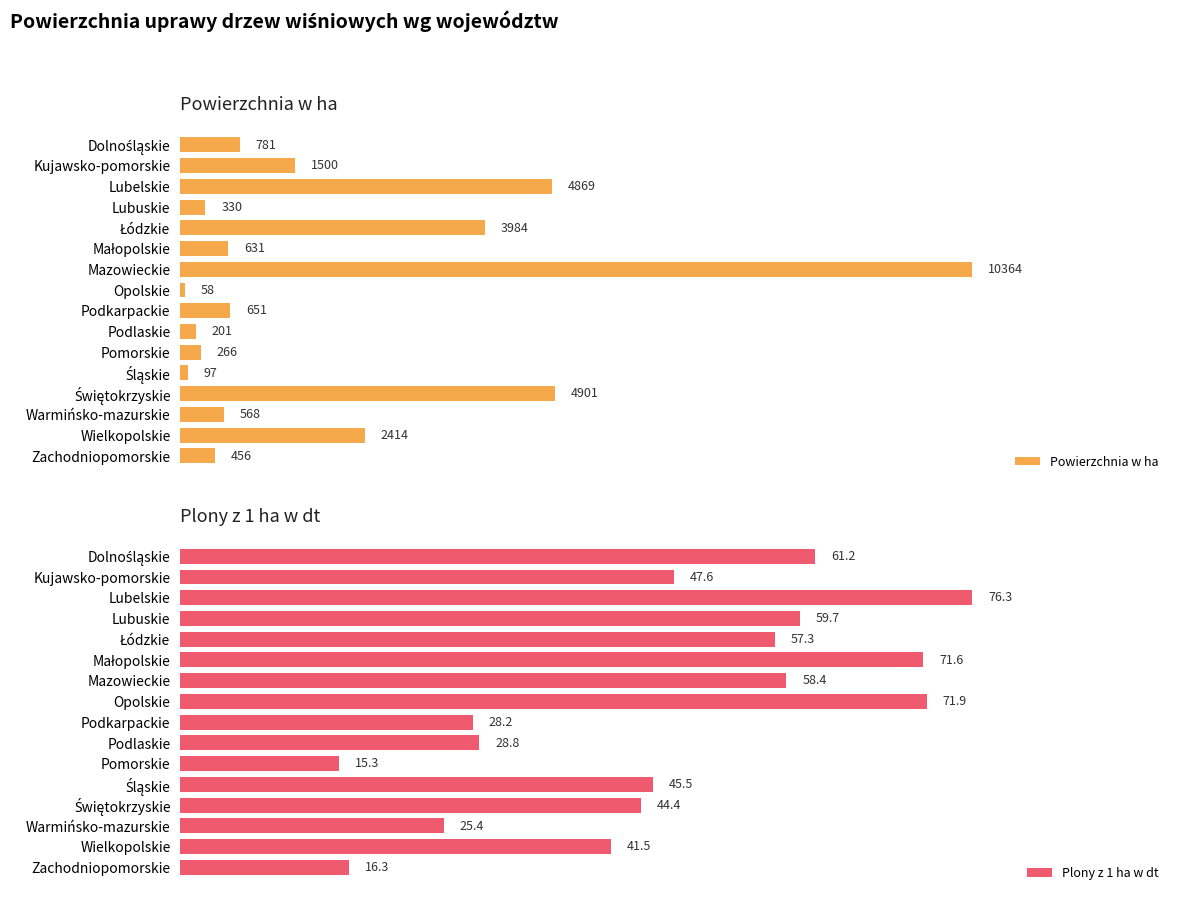

At which label does Powierzchnia w ha reach its peak?

Mazowieckie